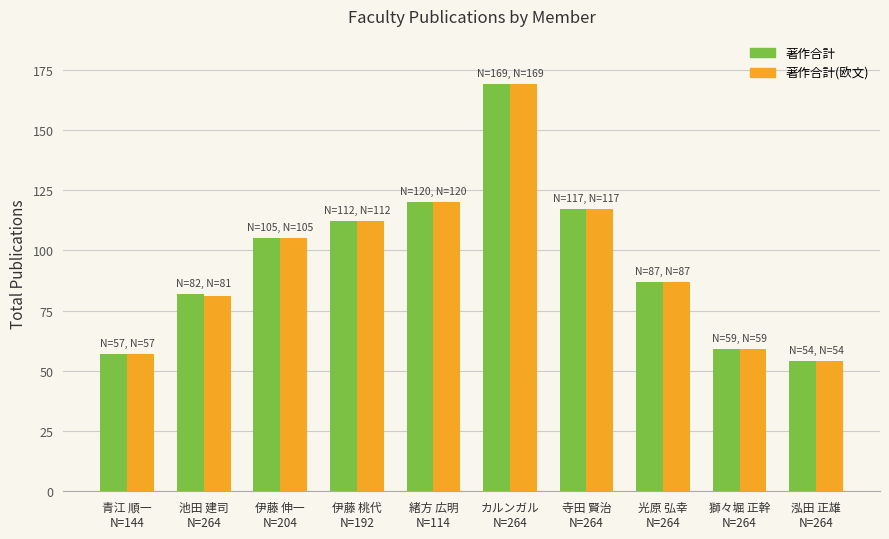

Is it true that 著作合計 equals 169 at カルンガル
N=264?

True